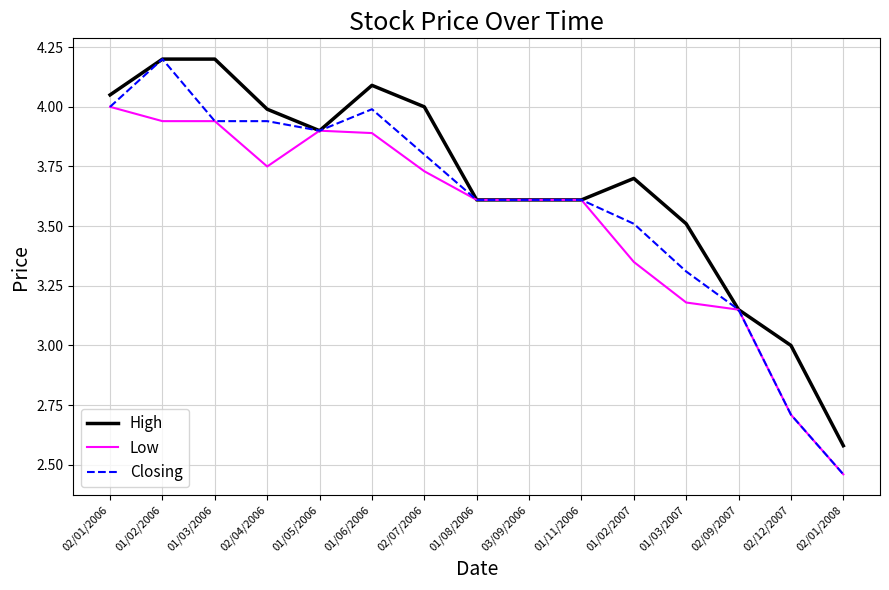

True or false: High has more than 1 points higher than both neighbors.

True